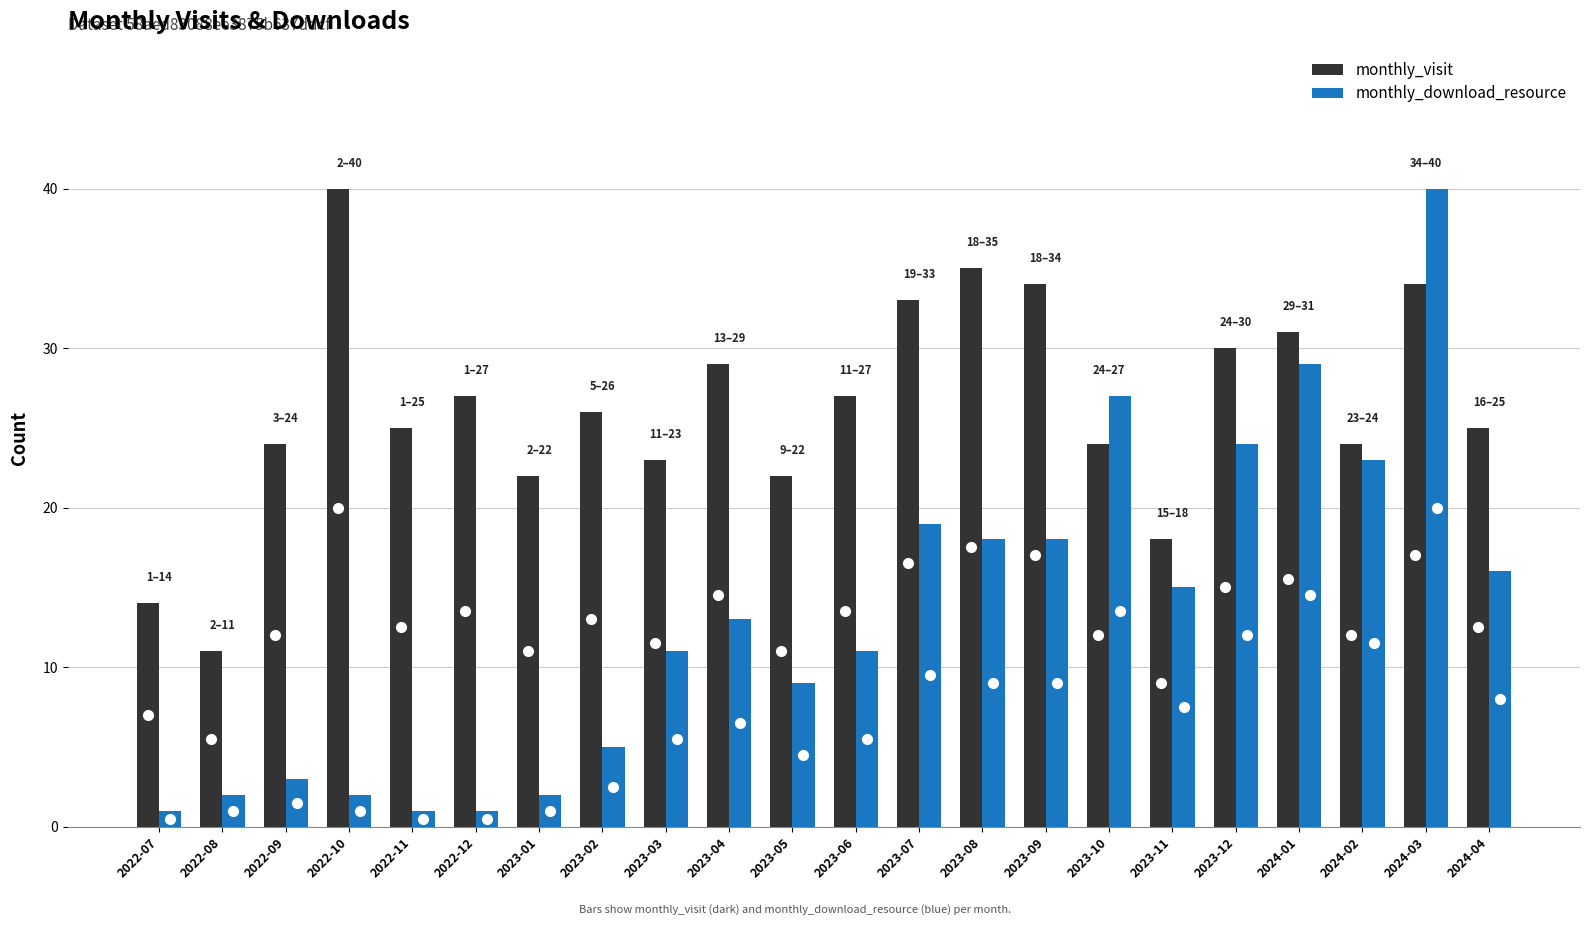

What is the sum of the monthly_download_resource values at 2023-07 and 2023-10?

46